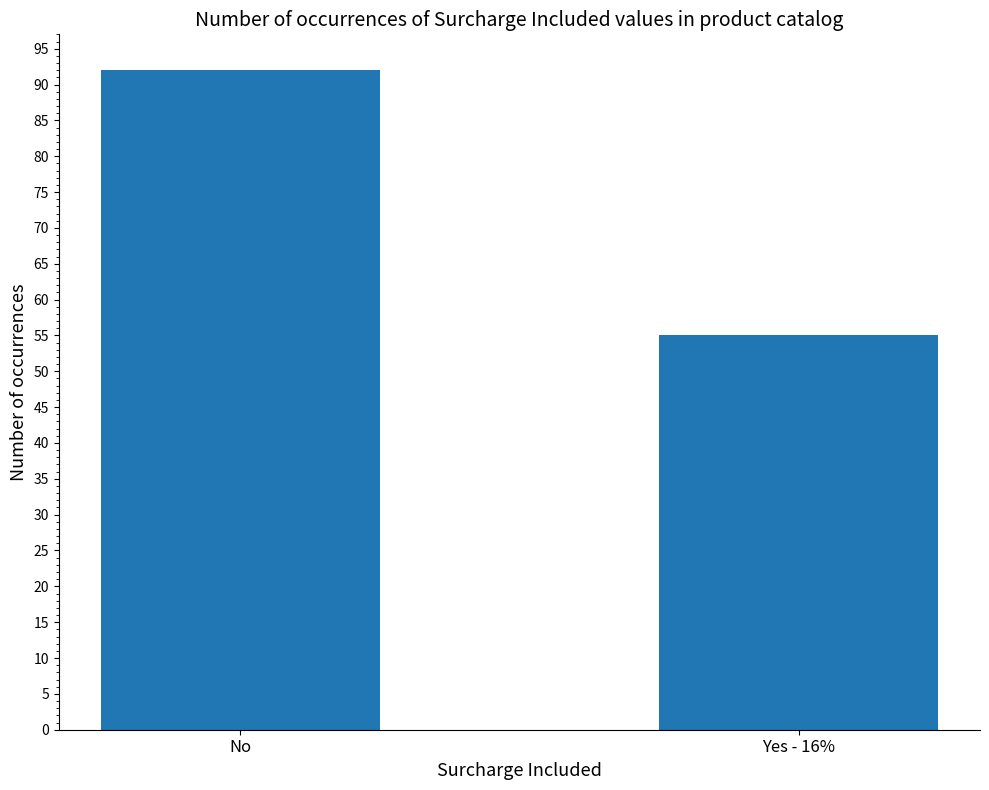

What is the ratio of the value at No to the value at Yes - 16%?

1.7